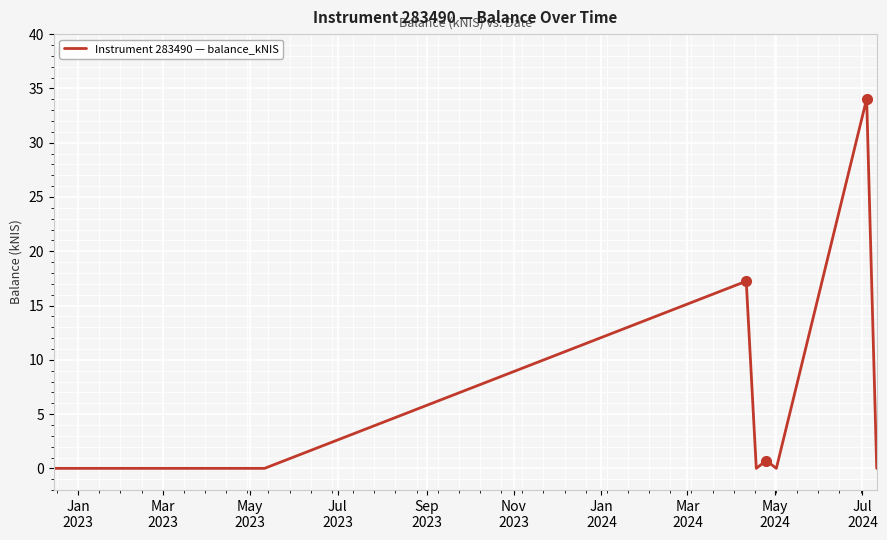

True or false: there are more than 0 points higher than both neighbors.

True